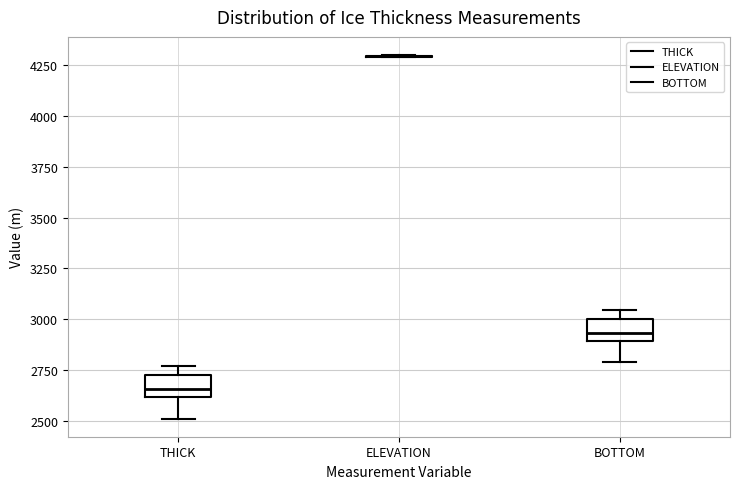

Where does the median line of the box for BOTTOM sit on the y-axis? The values are not printed on the chart, so give them approximately, as read against the axis.

2950